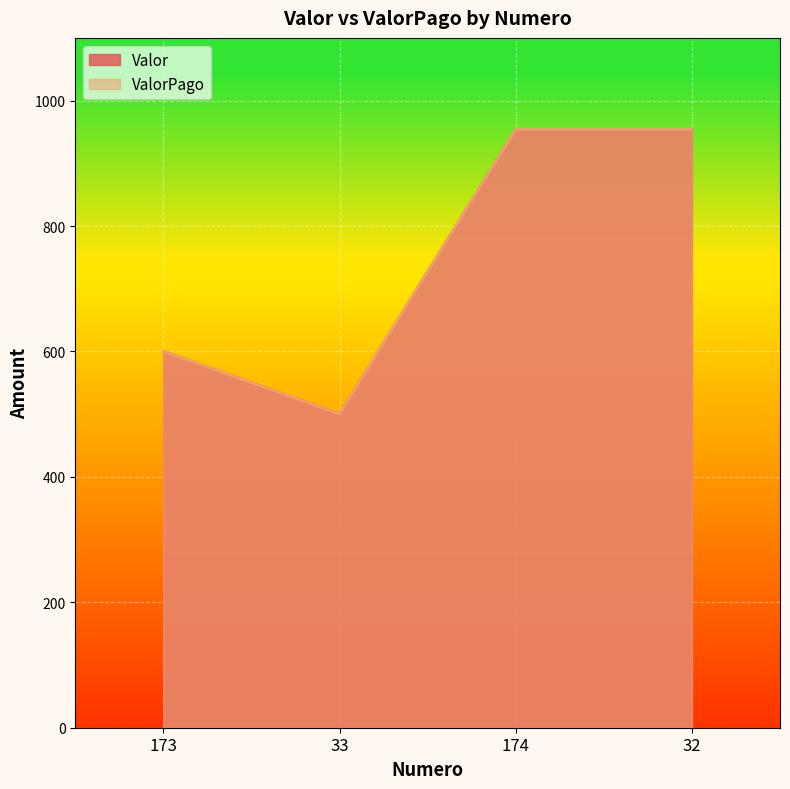

True or false: ValorPago has a value of 954 at 174.

True